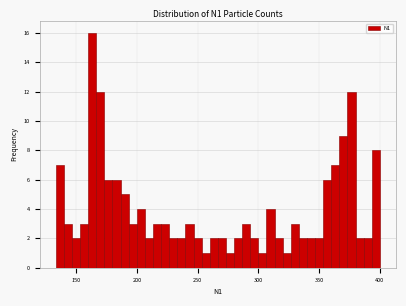

Read against the x-axis, roughly where is the centre of the tallest bar?

165